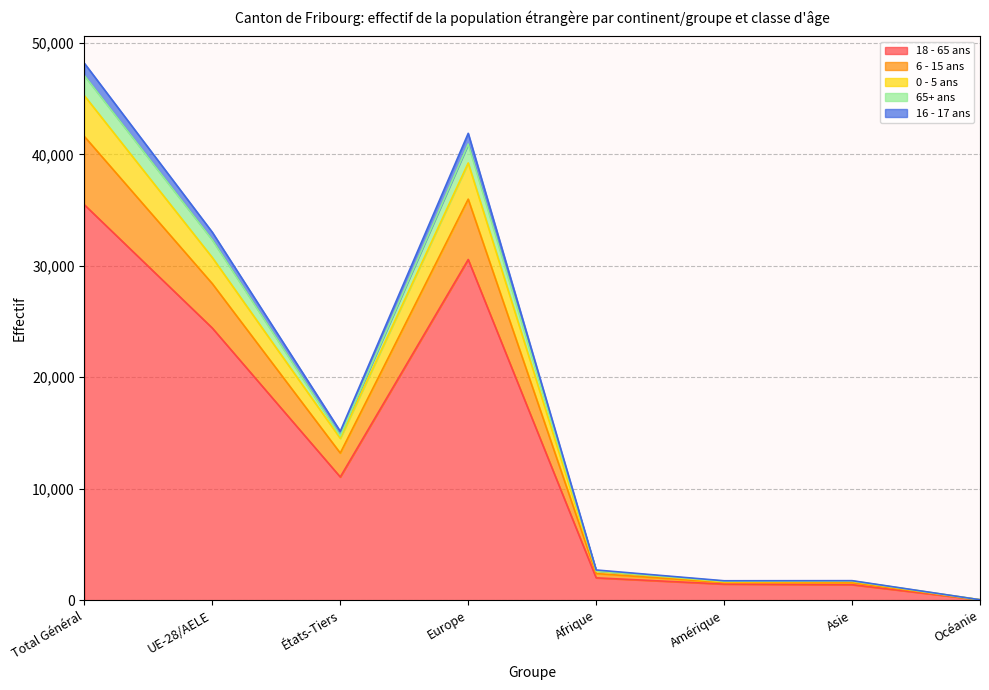

At which category is the sum across all series the highest?

Total Général